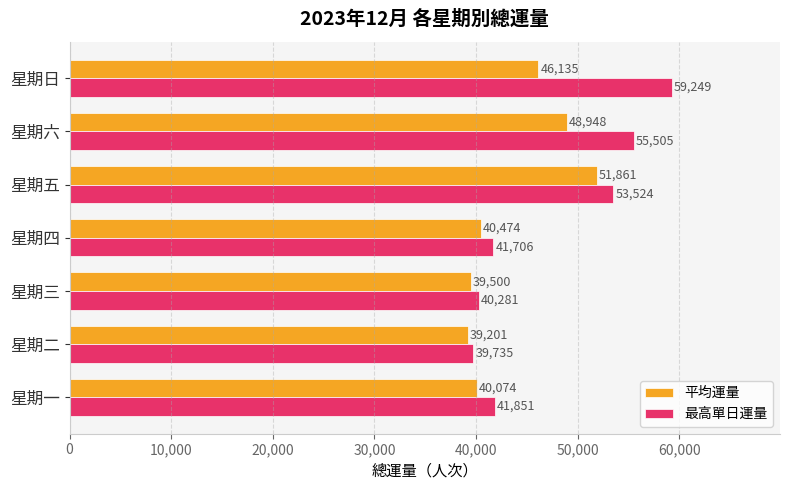

What is the difference between the second highest and second lowest values in the 最高單日運量 series?

15224.0